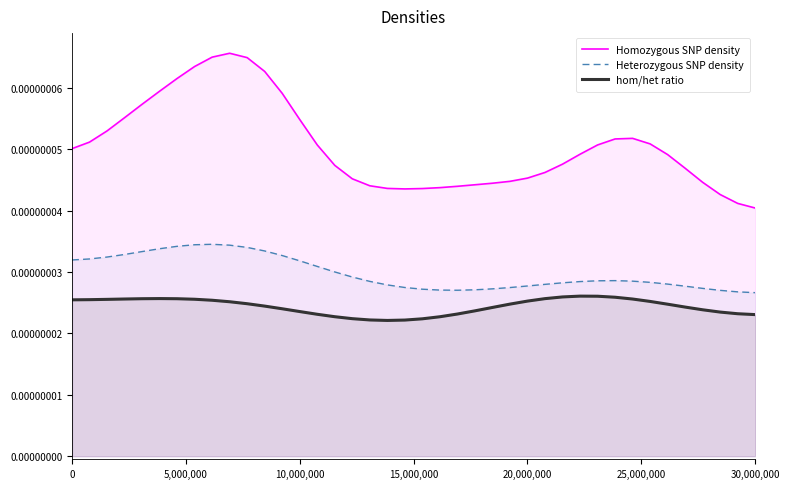

What are all the series names shown in the legend?

Homozygous SNP density, Heterozygous SNP density, hom/het ratio